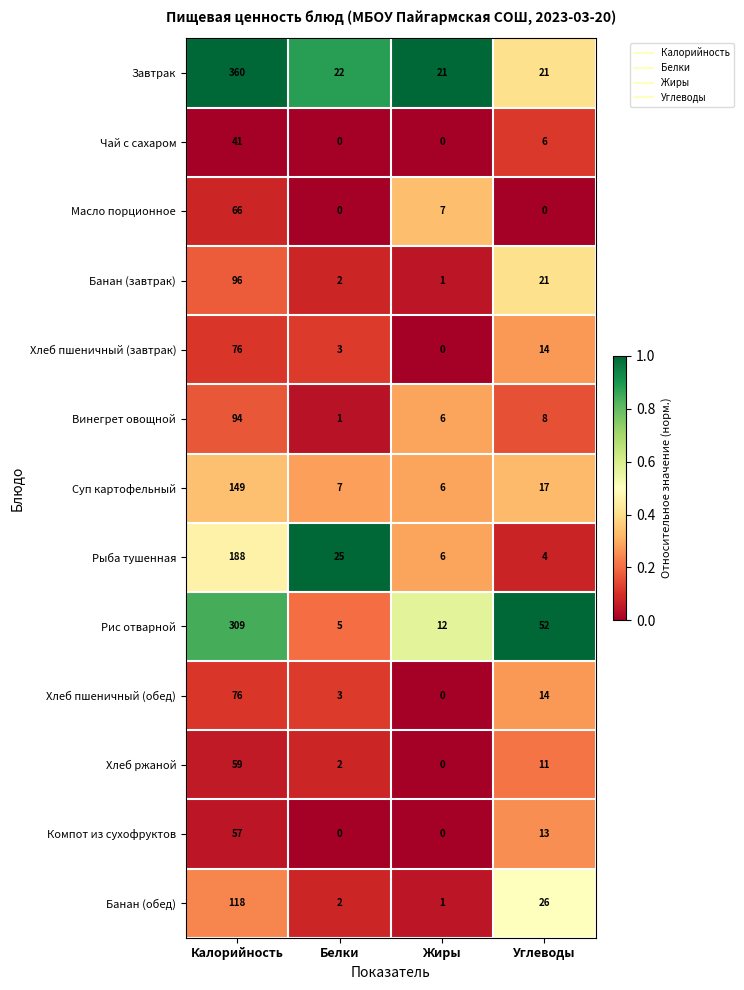

Between Калорийность and Углеводы, which series saw the biggest shift?

Завтрак